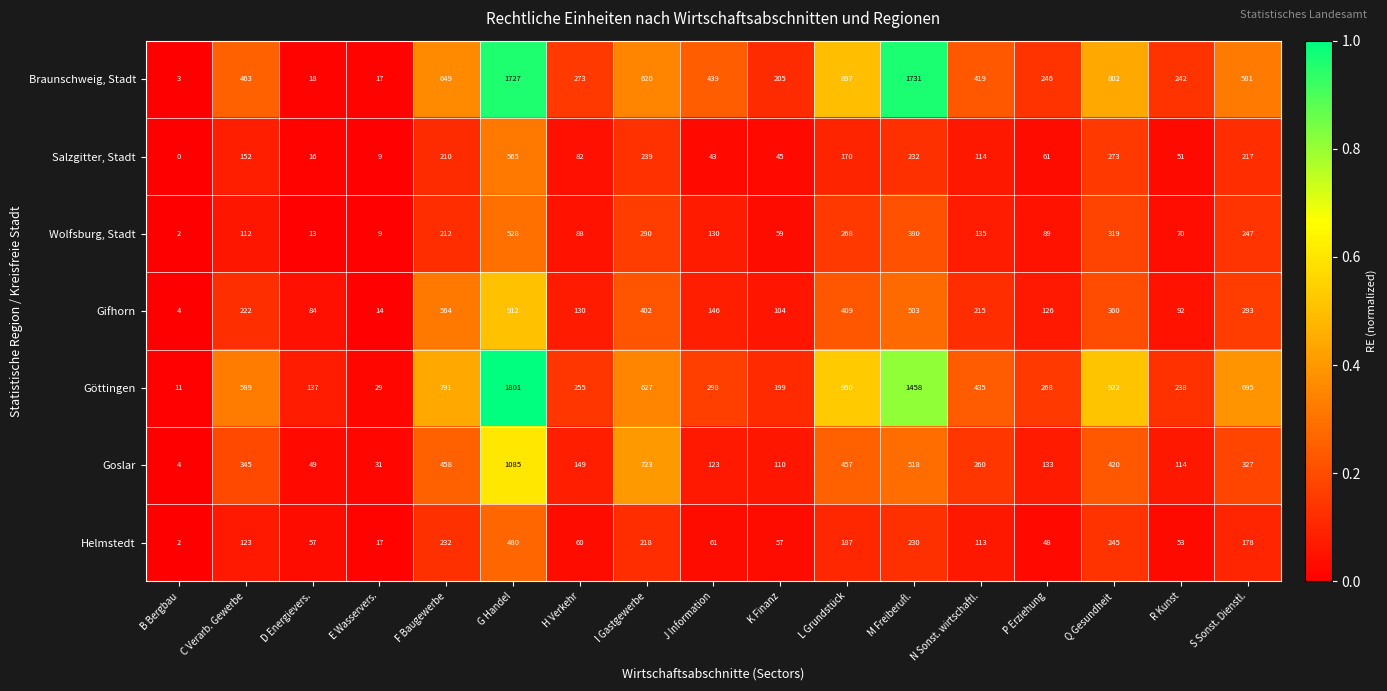

Is it true that Helmstedt equals 218 at I Gastgewerbe?

True